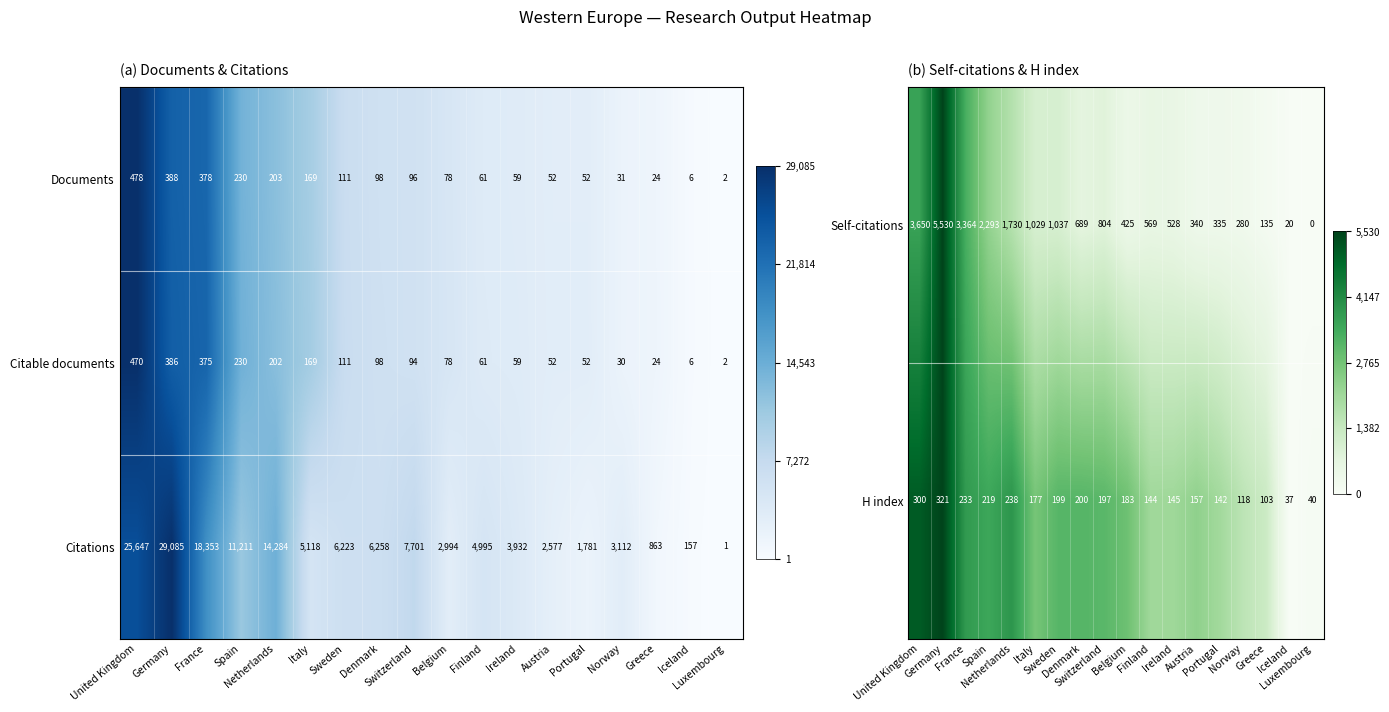

What is the sum of the Citations values at Belgium and Ireland?

6926